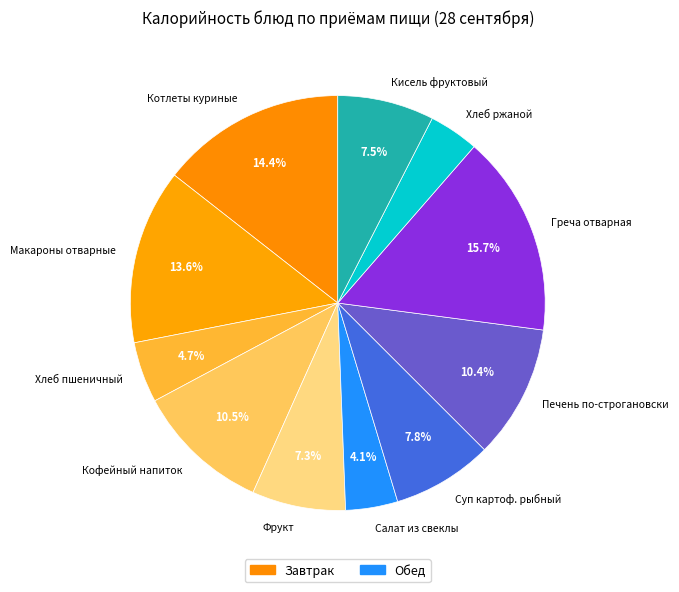

Is there a majority slice in this chart?

No